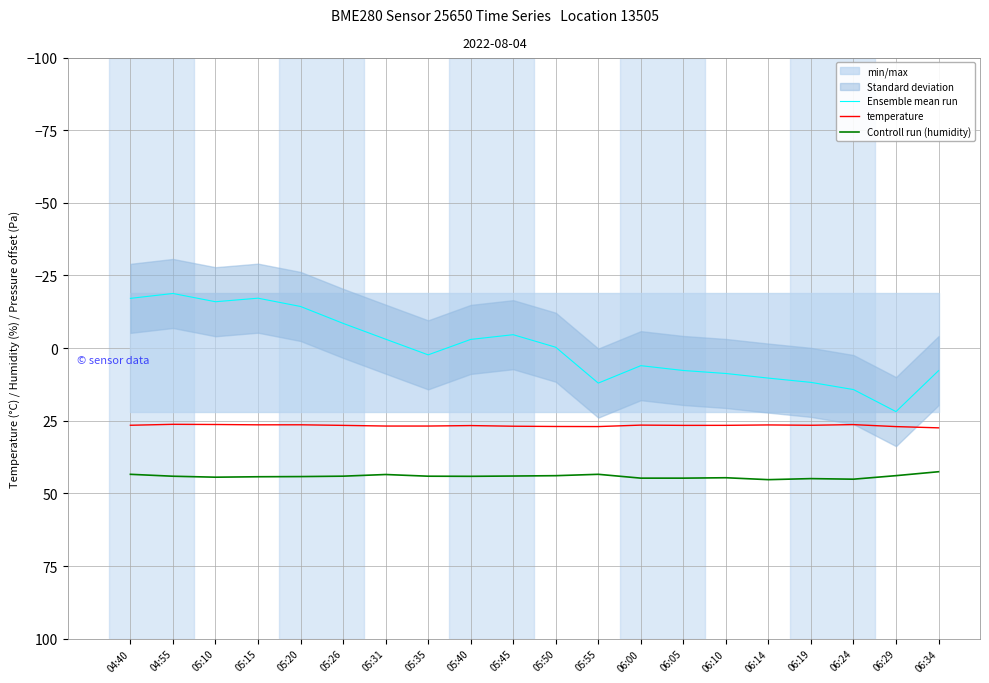

What is the minimum value for Ensemble mean run?

-18.8